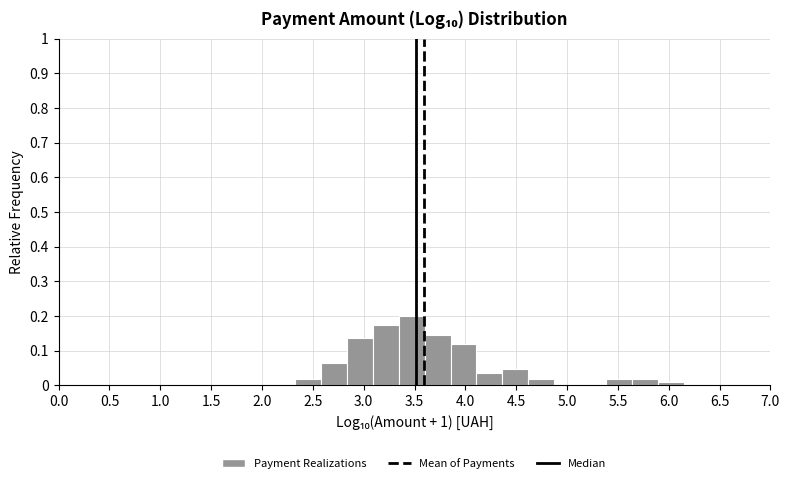

How tall is the bar that spans 4.10 to 4.35 on the x-axis? Neither the bar edges nor the heights are printed on the chart, so give them approximately, as read against the axes.

0.04